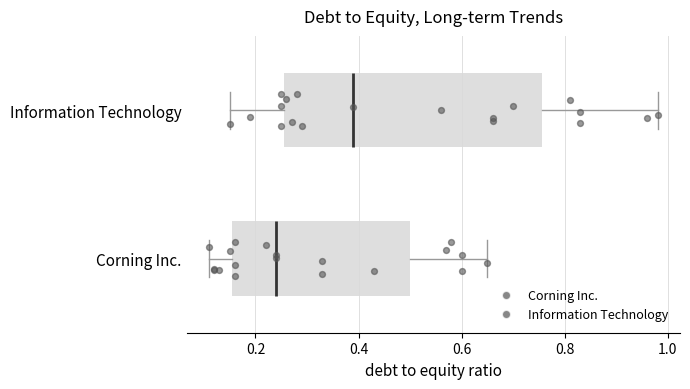

Which box is the widest, from its left edge to its right edge?

Information Technology